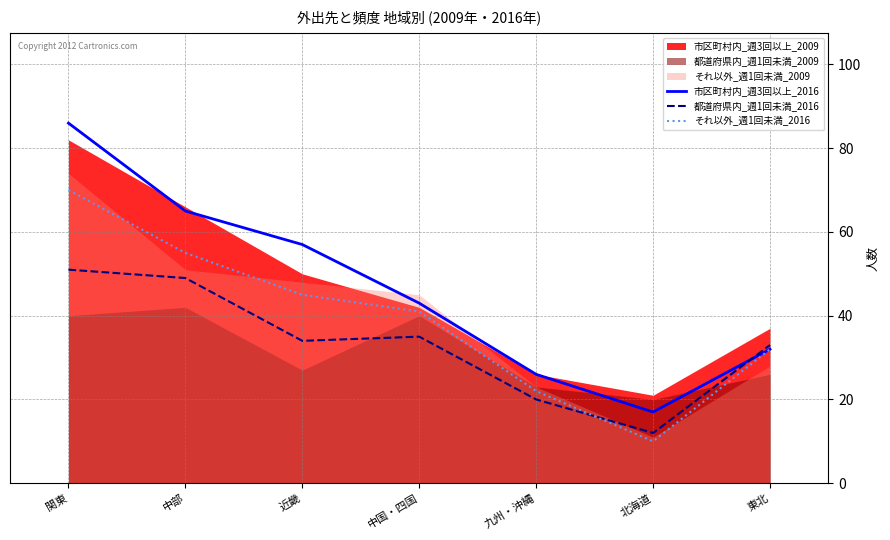

Between which two adjacent categories do それ以外_週1回未満_2016 and 都道府県内_週1回未満_2016 first intersect?

九州・沖縄 and 北海道